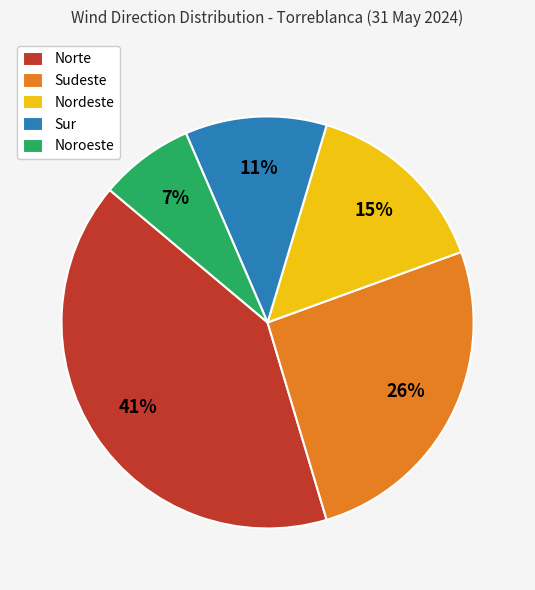

Which slice is the largest?

Norte